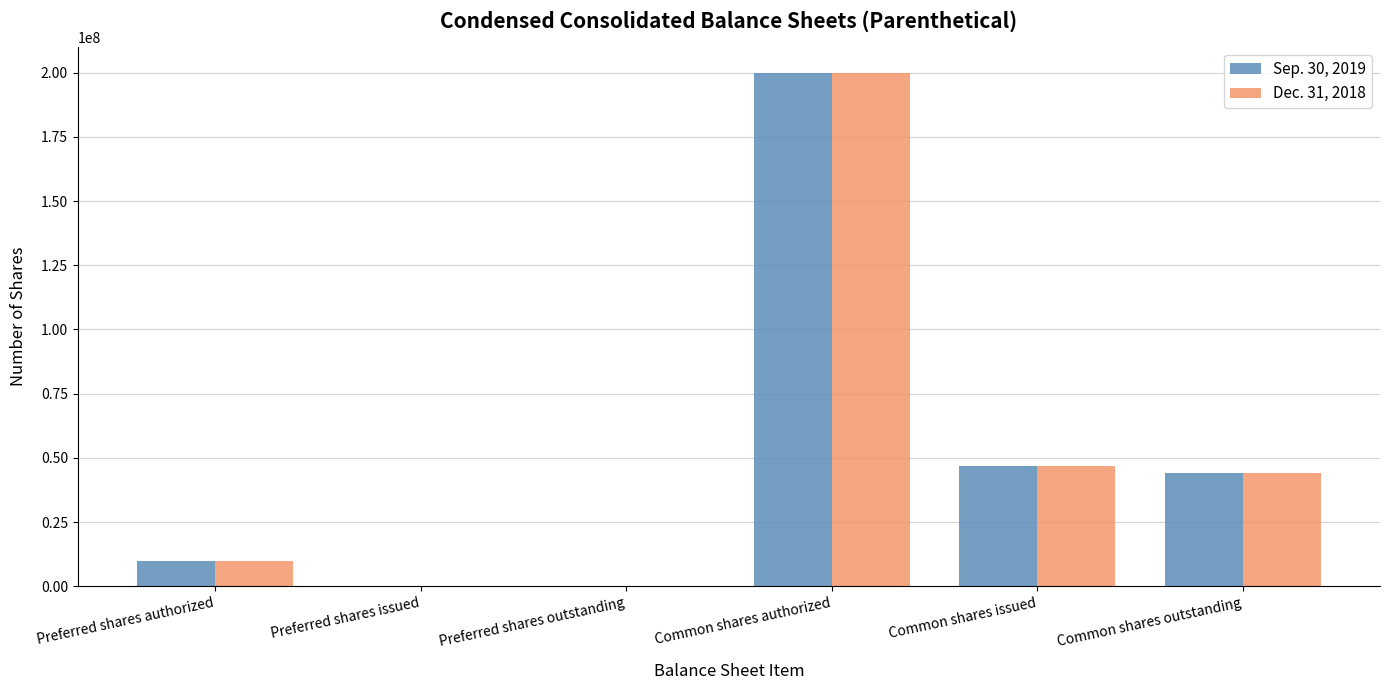

What are all the series names shown in the legend?

Sep. 30, 2019, Dec. 31, 2018